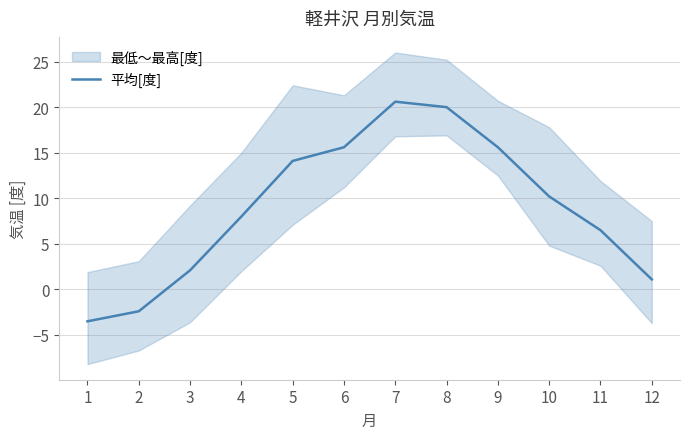

Reading left to right, what are all the values shown in this chart?

-3.5	-2.4	2.1	8.0	14.1	15.6	20.6	20.0	15.6	10.2	6.5	1.1